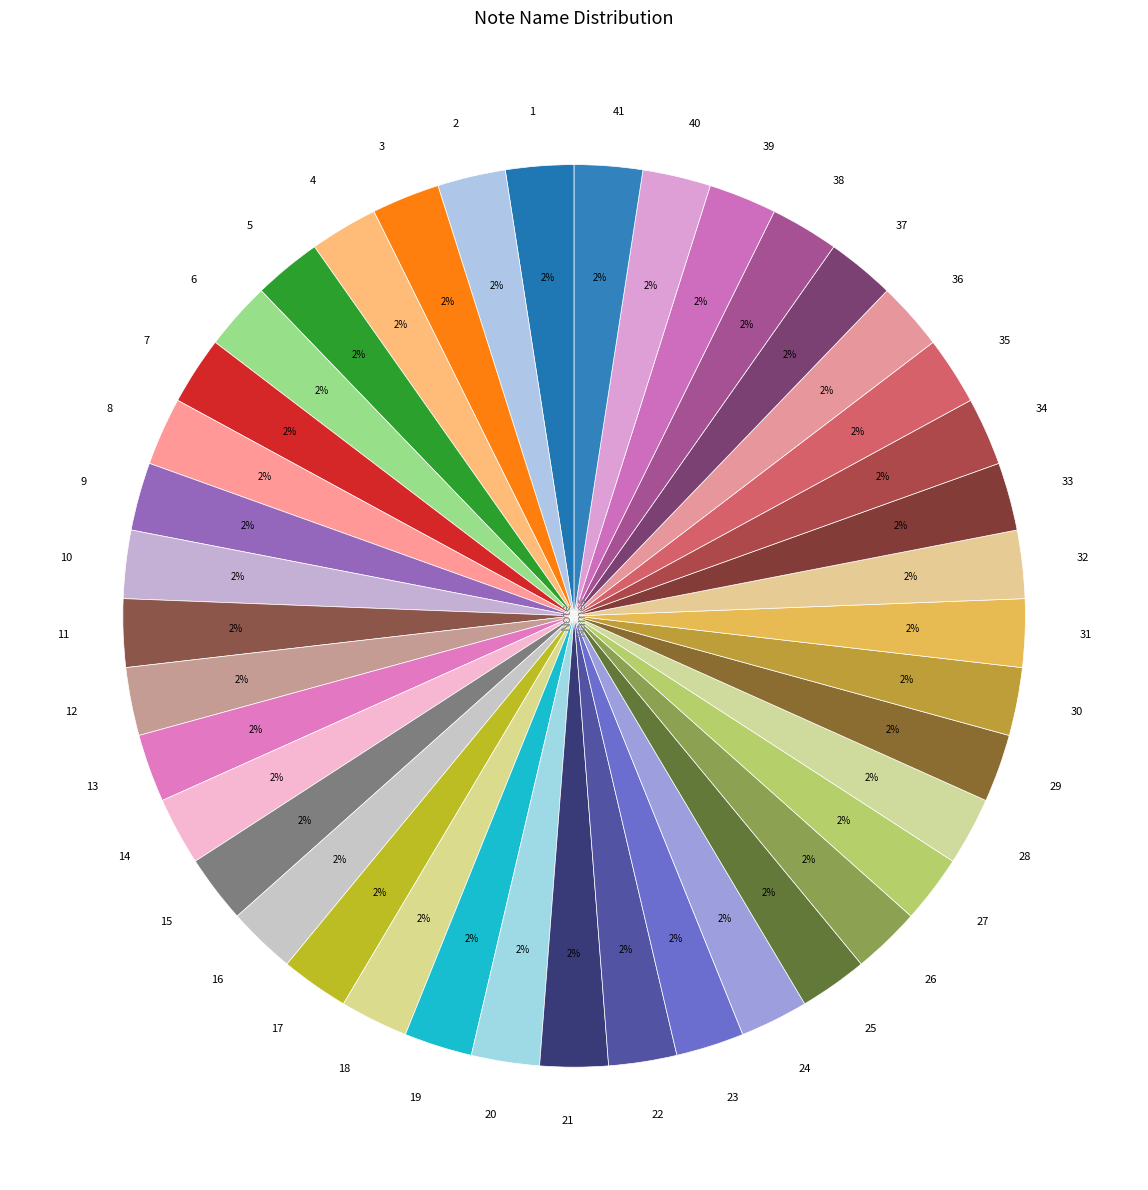

To the nearest percent, what percentage of the pie is 3?

2%